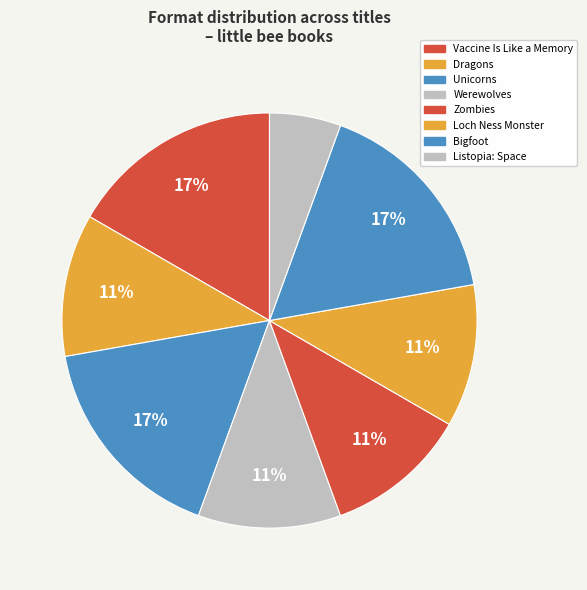

To the nearest percent, what portion does Zombies represent?

11%